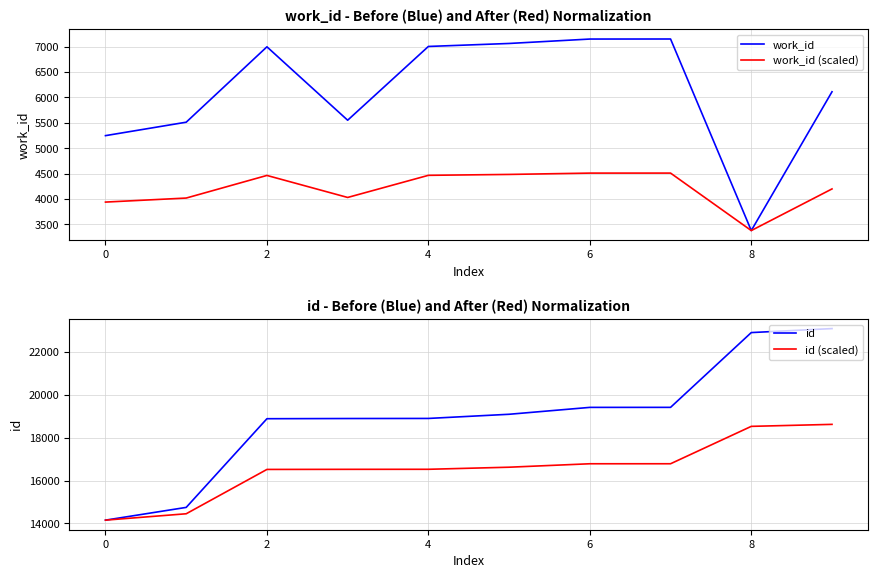

What is the maximum value for work_id?

7152.0